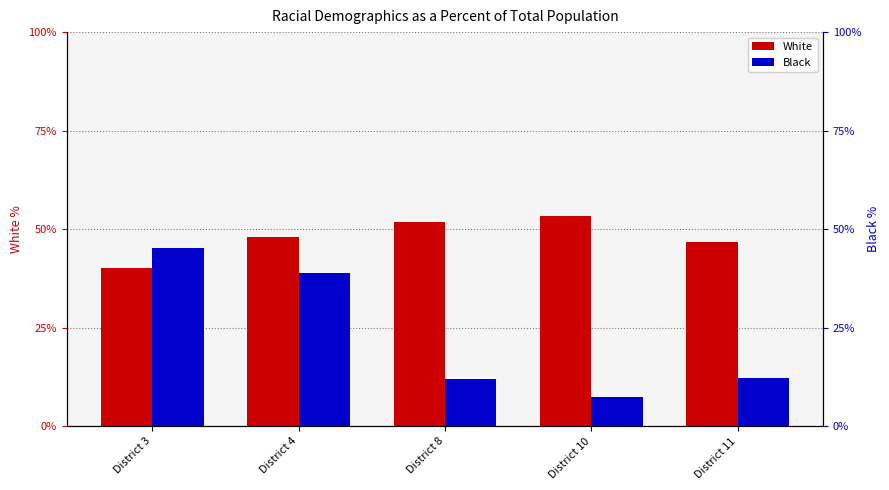

Where is Black nearest to the value 0?

District 10